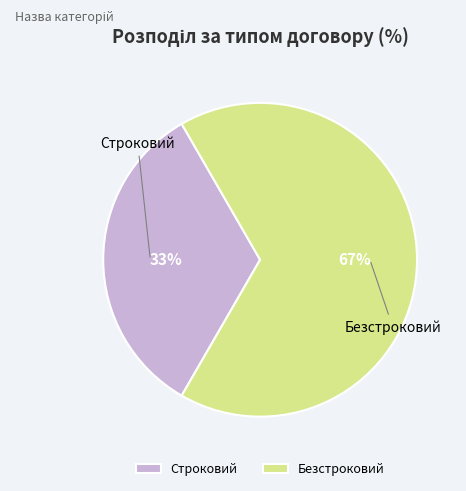

How many segments does this pie chart have?

2